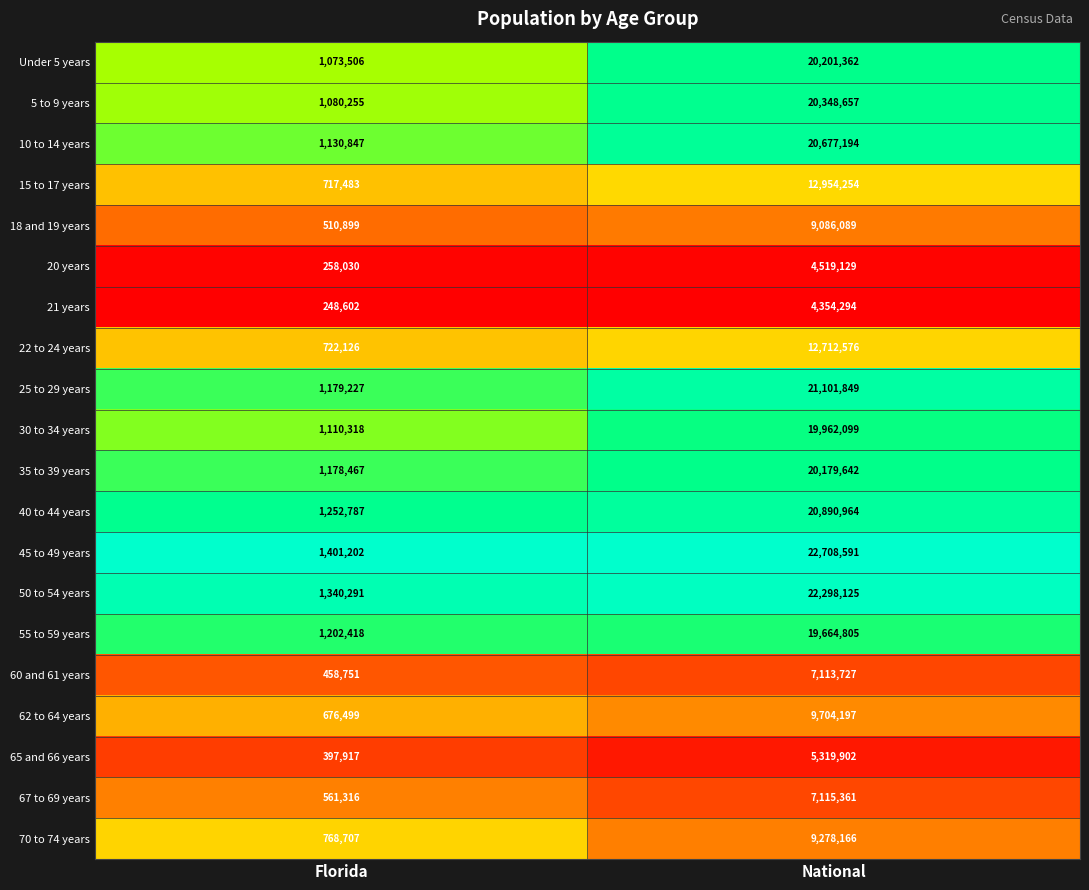

What is the difference between the maximum and minimum values in the 60 and 61 years series?

6654976